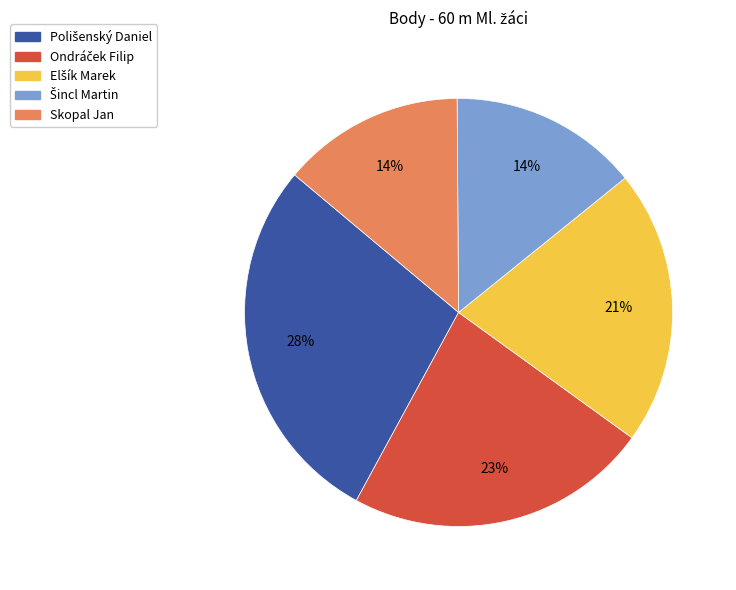

How many segments does this pie chart have?

5